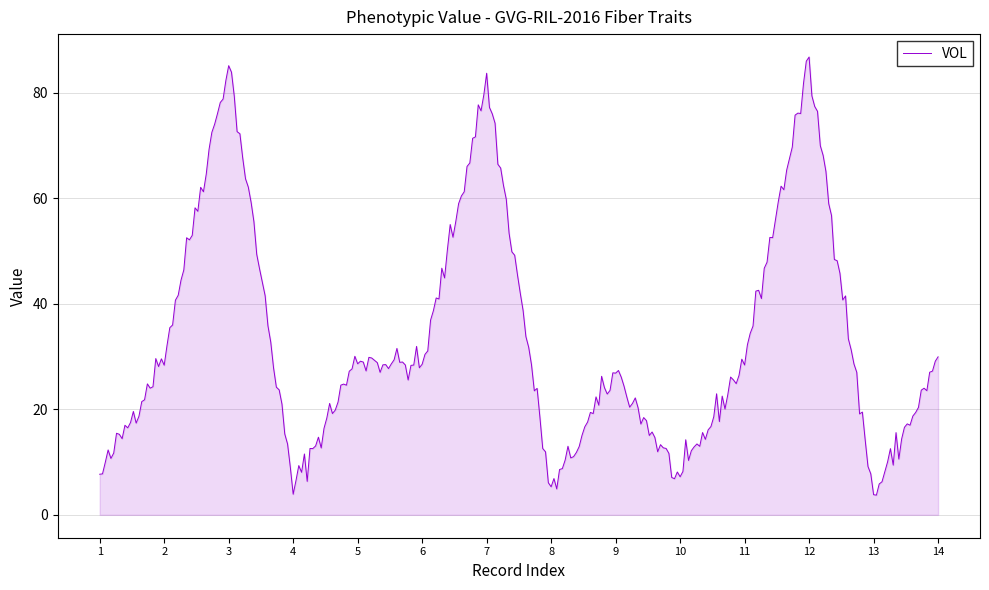

What is the difference between the maximum and minimum values?

83.1